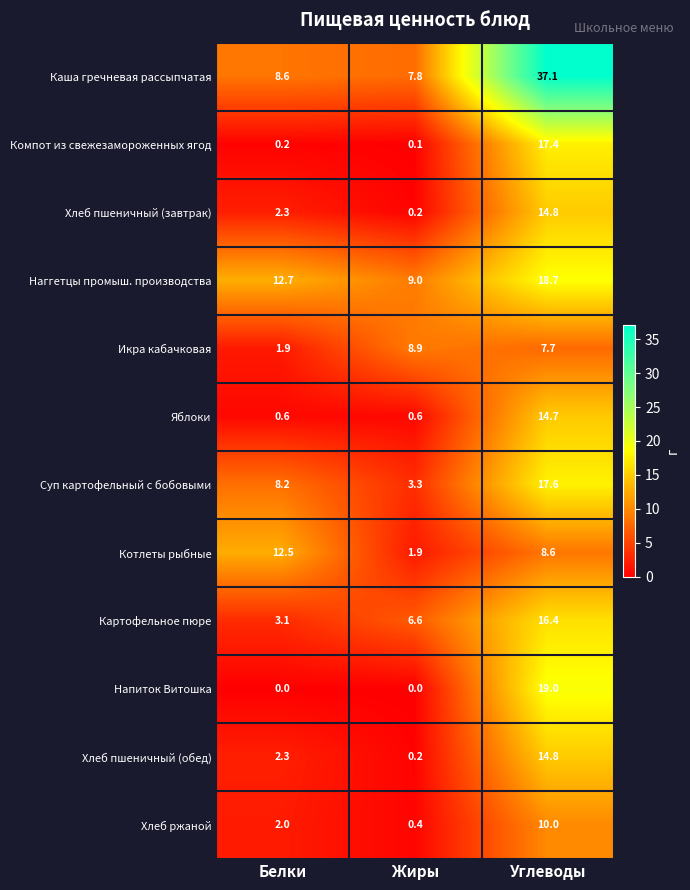

What is the difference between the Компот из свежезамороженных ягод values at Углеводы and Белки?

17.2